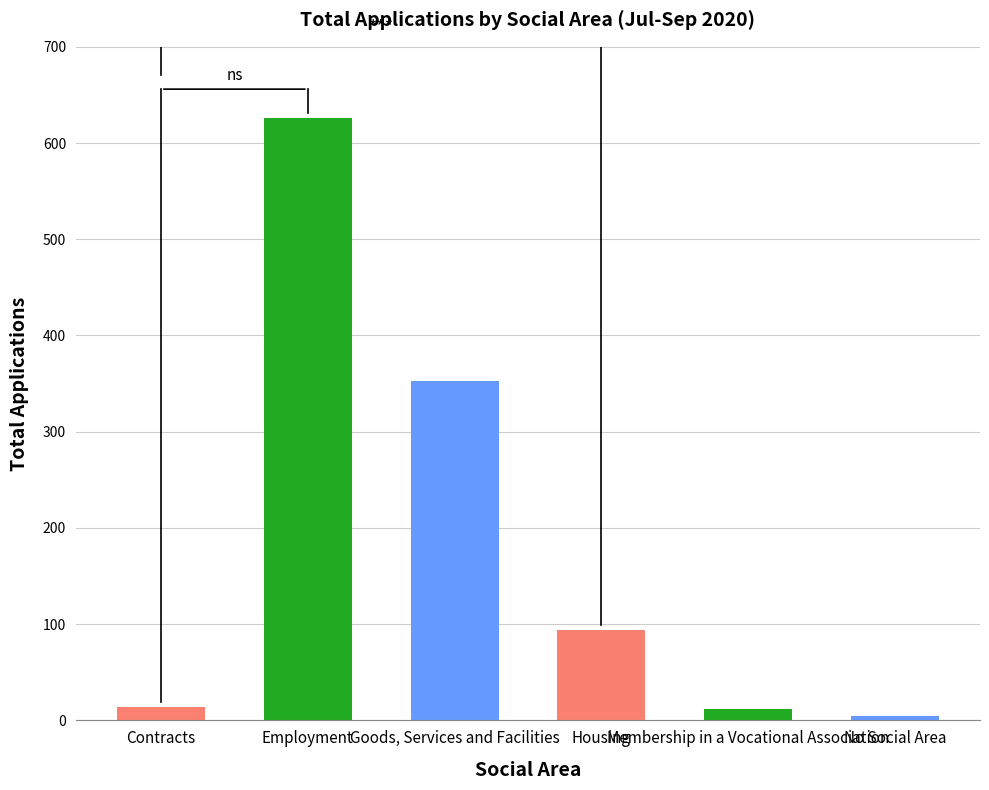

What is the smallest value displayed?

5